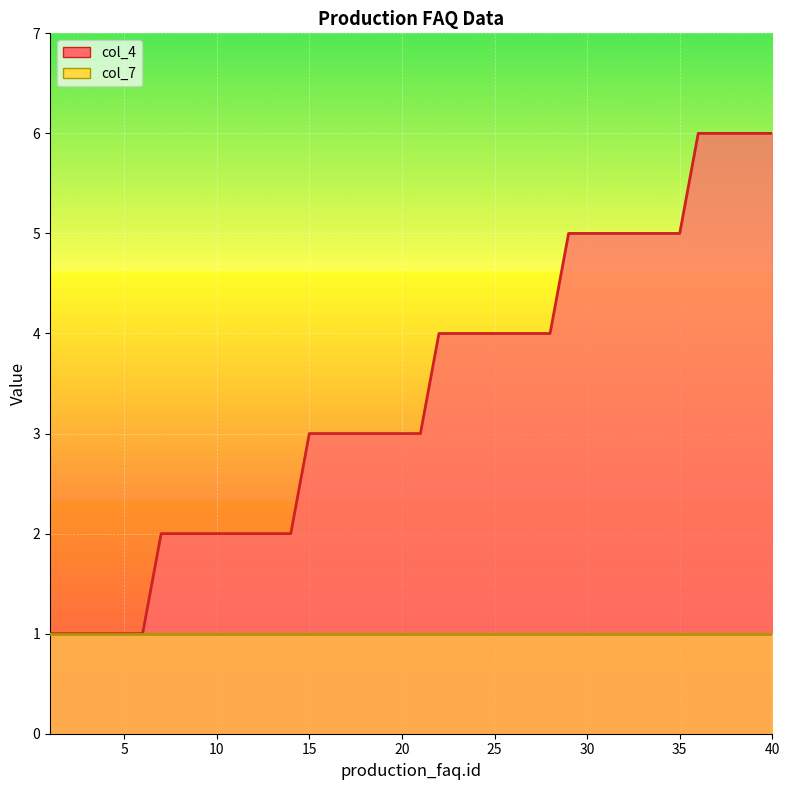

Which category has the lowest value across all series?

1